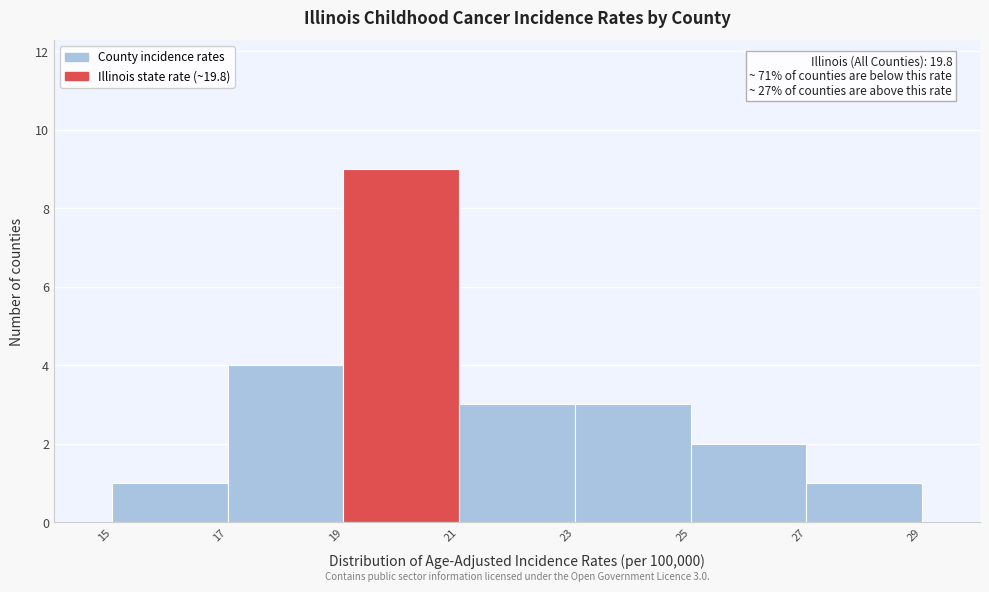

Over which range of the x-axis is the bar tallest?

19 to 21